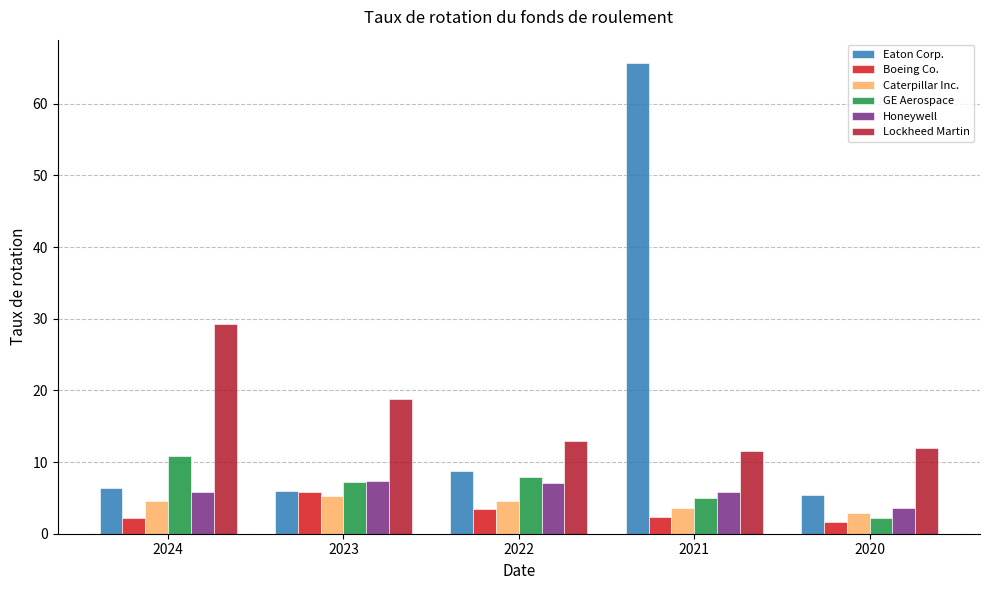

What is the spread (max minus min) of values at 2022?

9.5